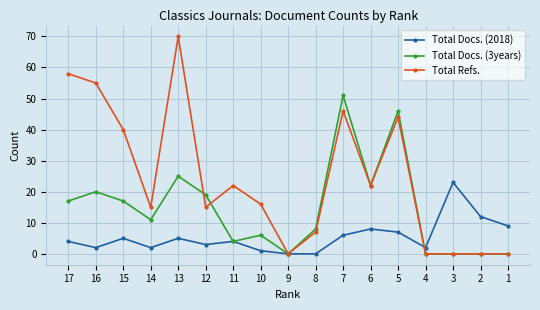

Which series has the widest spread of values?

Total Refs.